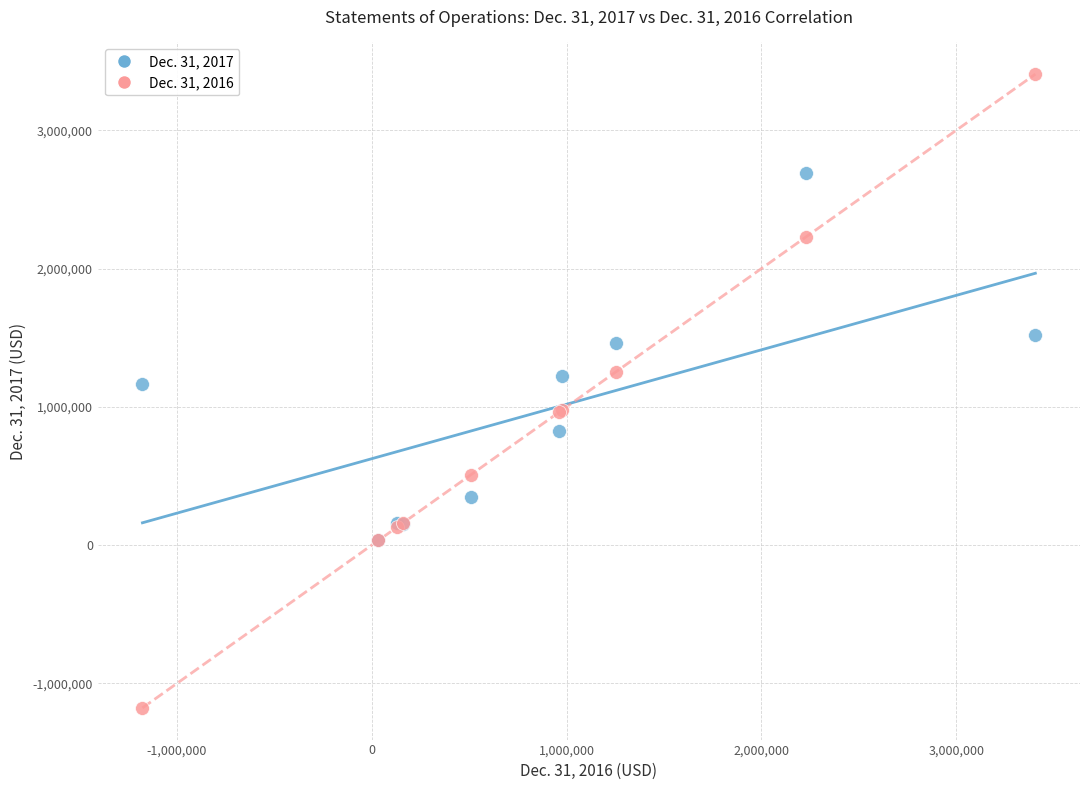

Across all series, what Y value is closest to 1114571?

1167731